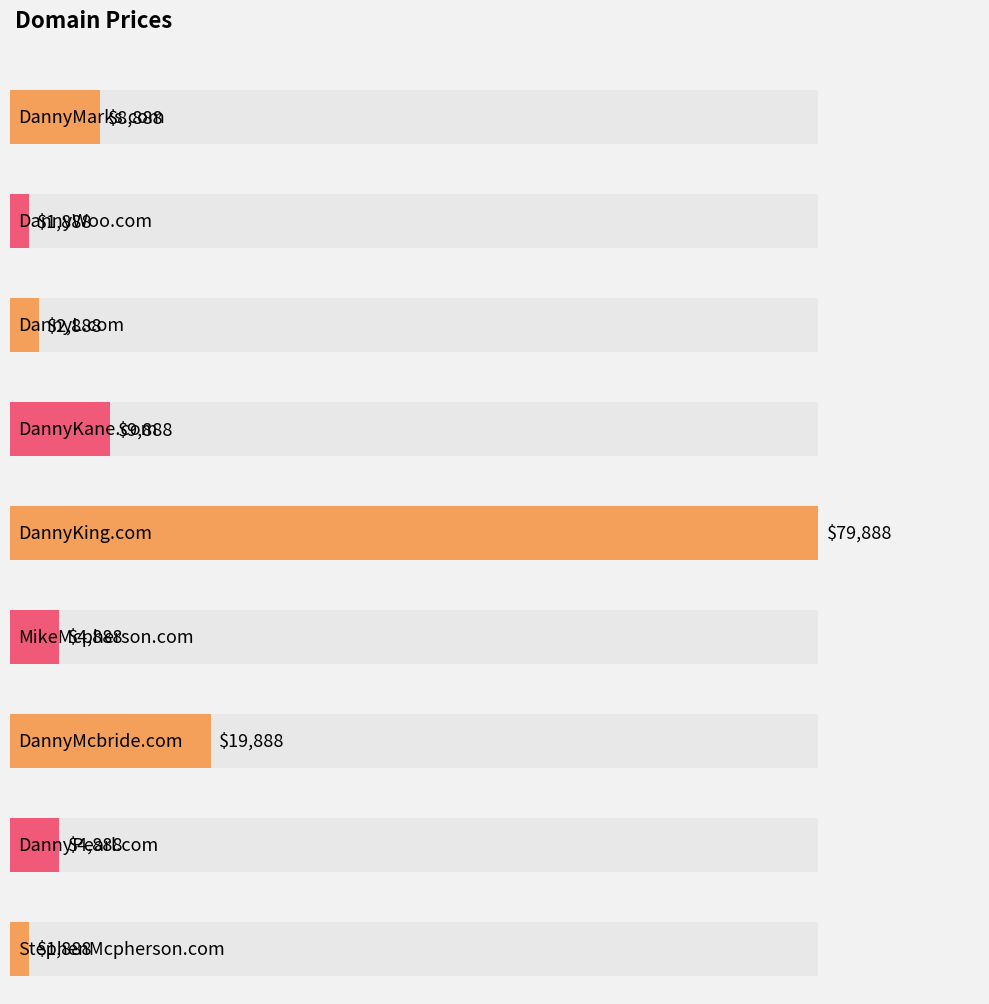

Which category has the lowest value across all series?

DannyWoo.com